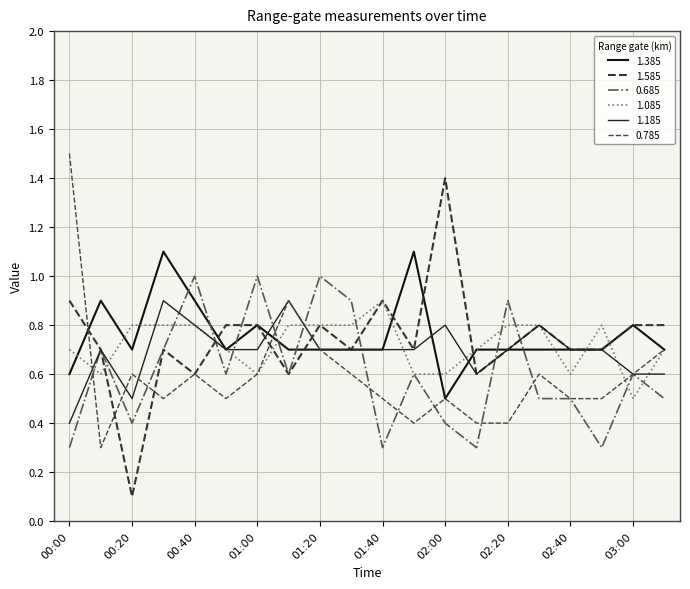

Is this an area chart (filled region under the line)?

No